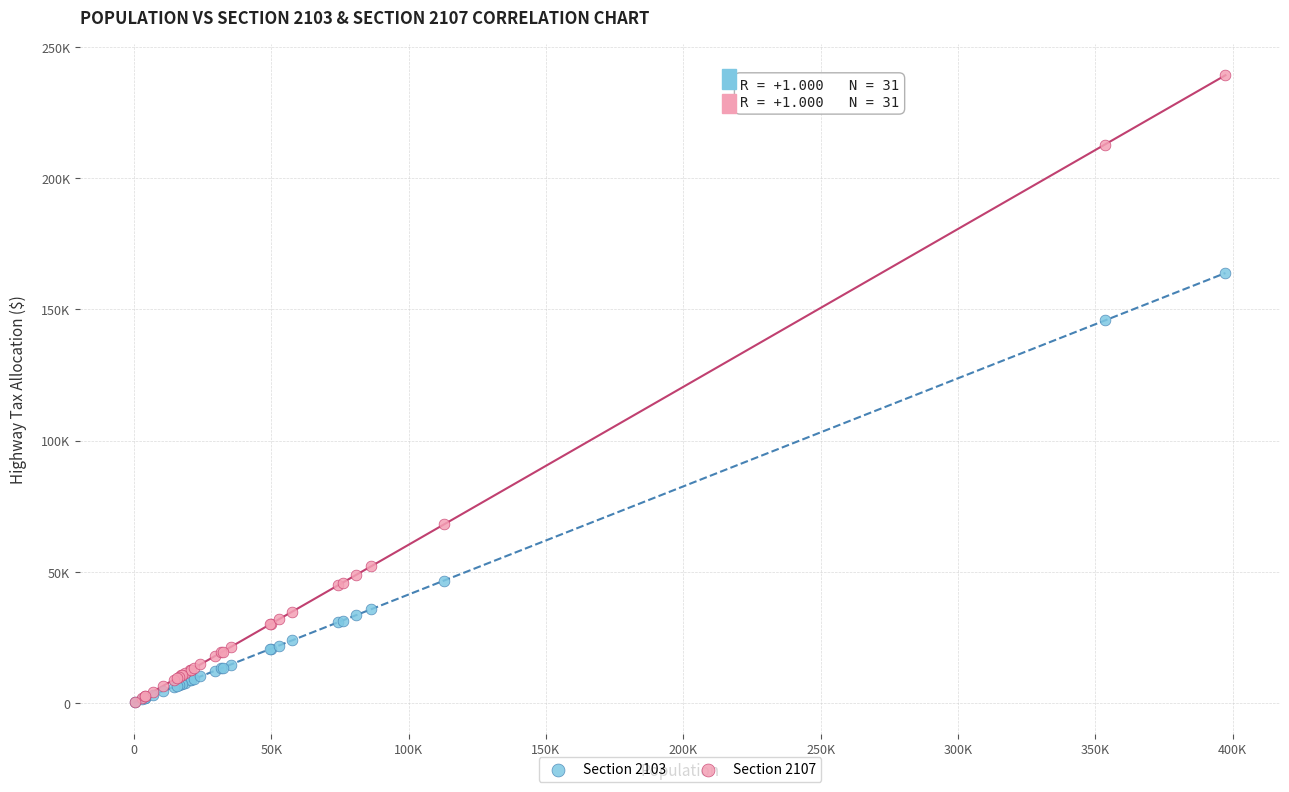

Which series contains the highest Y value?

Section 2107